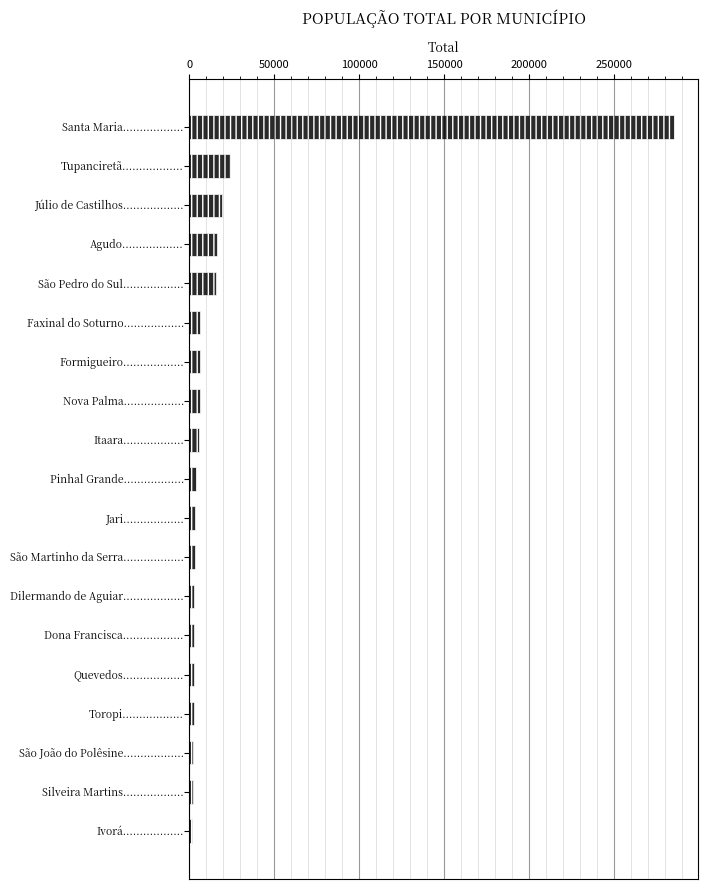

What is the sum of all values?

415514